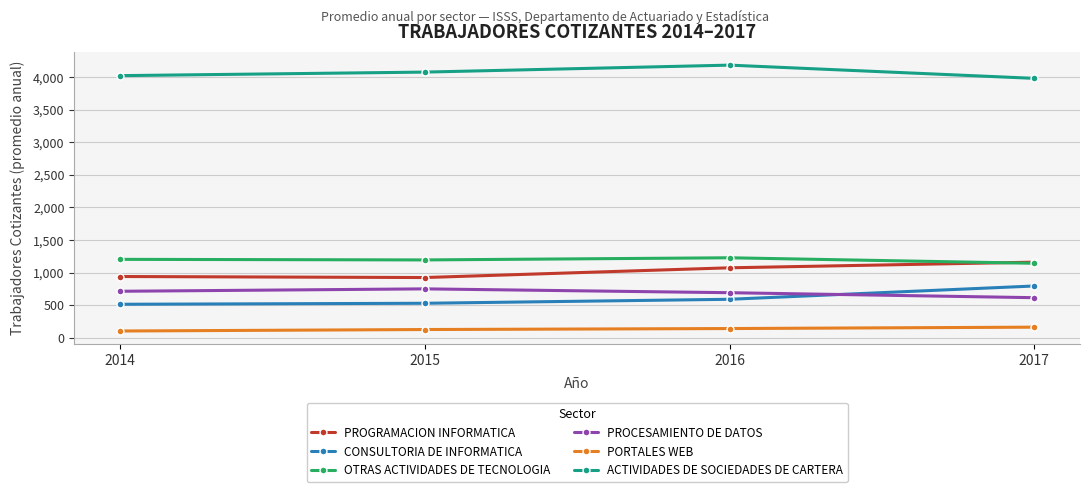

What is the lowest value of the ACTIVIDADES DE SOCIEDADES DE CARTERA series?

3984.1